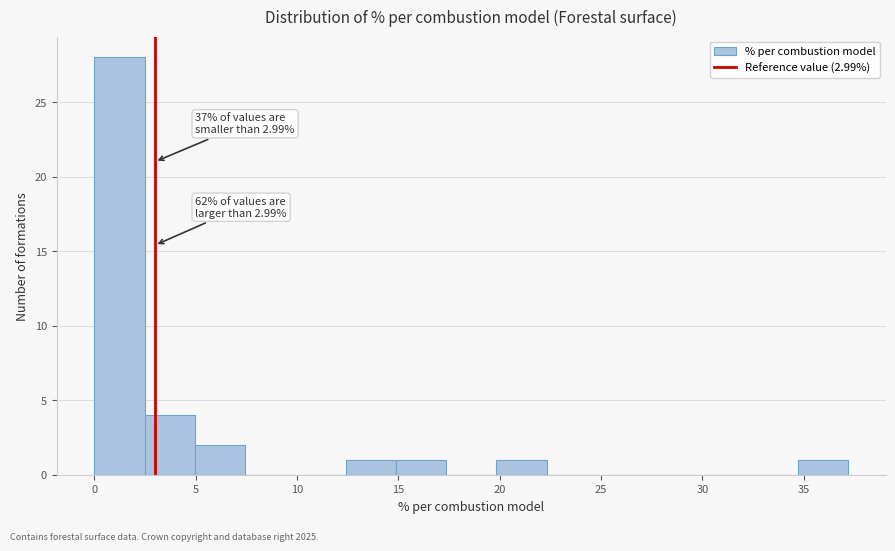

Which range on the x-axis has the tallest bar?

0.0 to 2.5